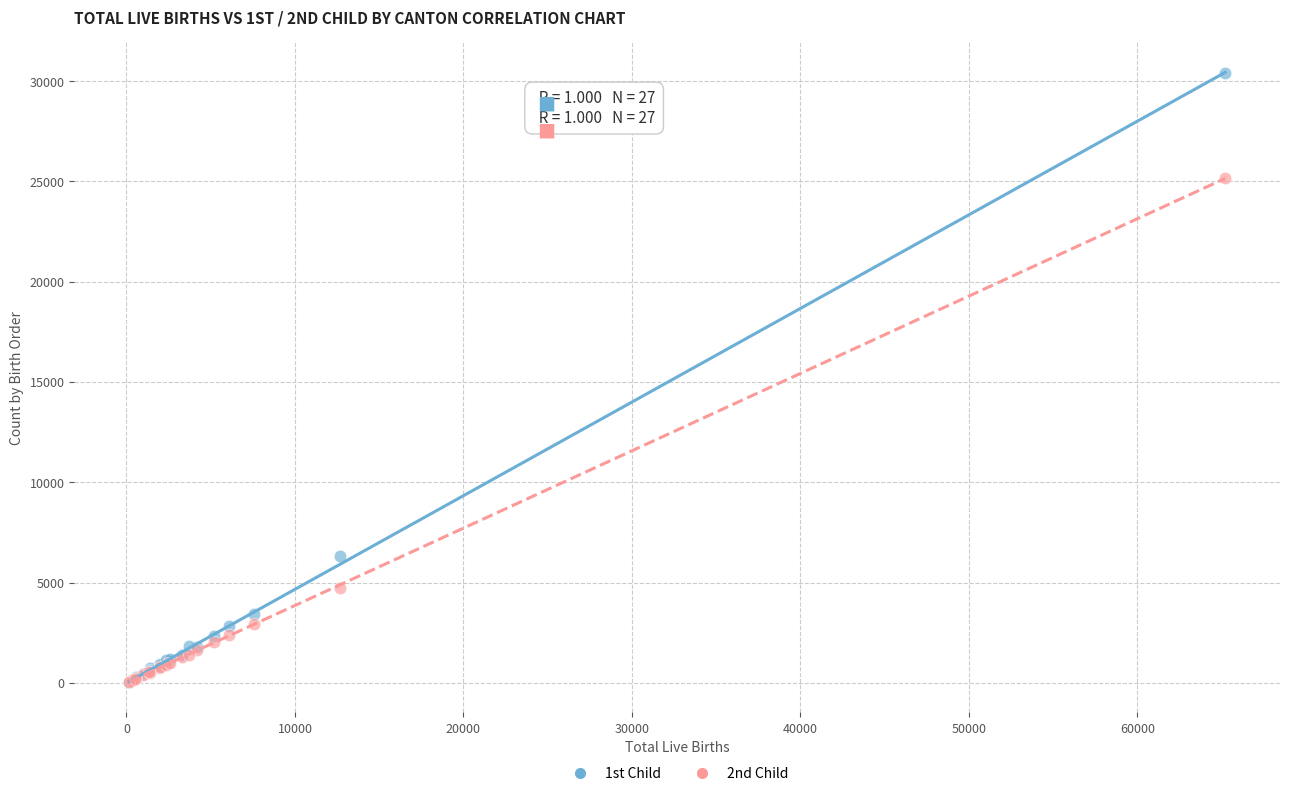

Across all series, what Y value is closest to 15209?

6310